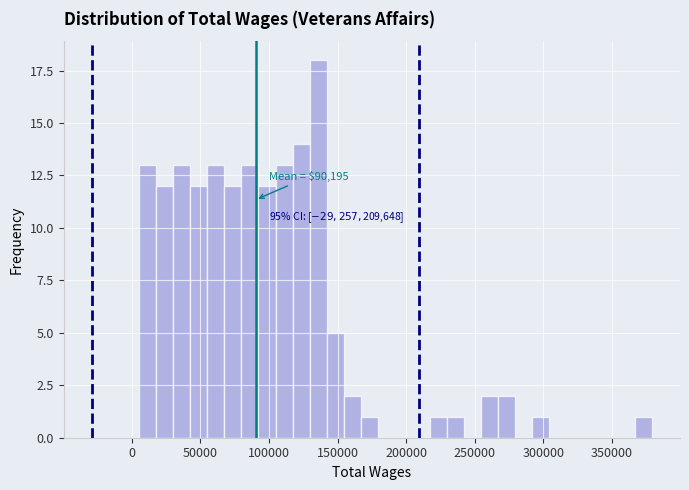

Around what value on the x-axis is the tallest bar? Give the approximate position of its centre, as read against the axis.

135000